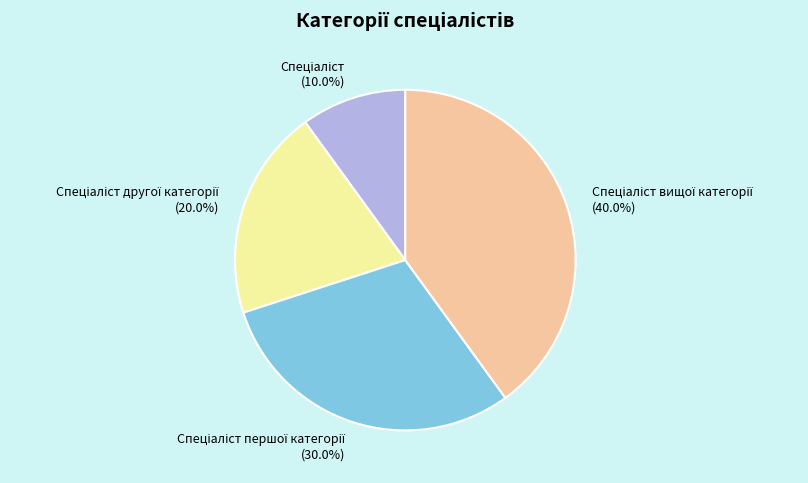

Is there a majority slice in this chart?

No